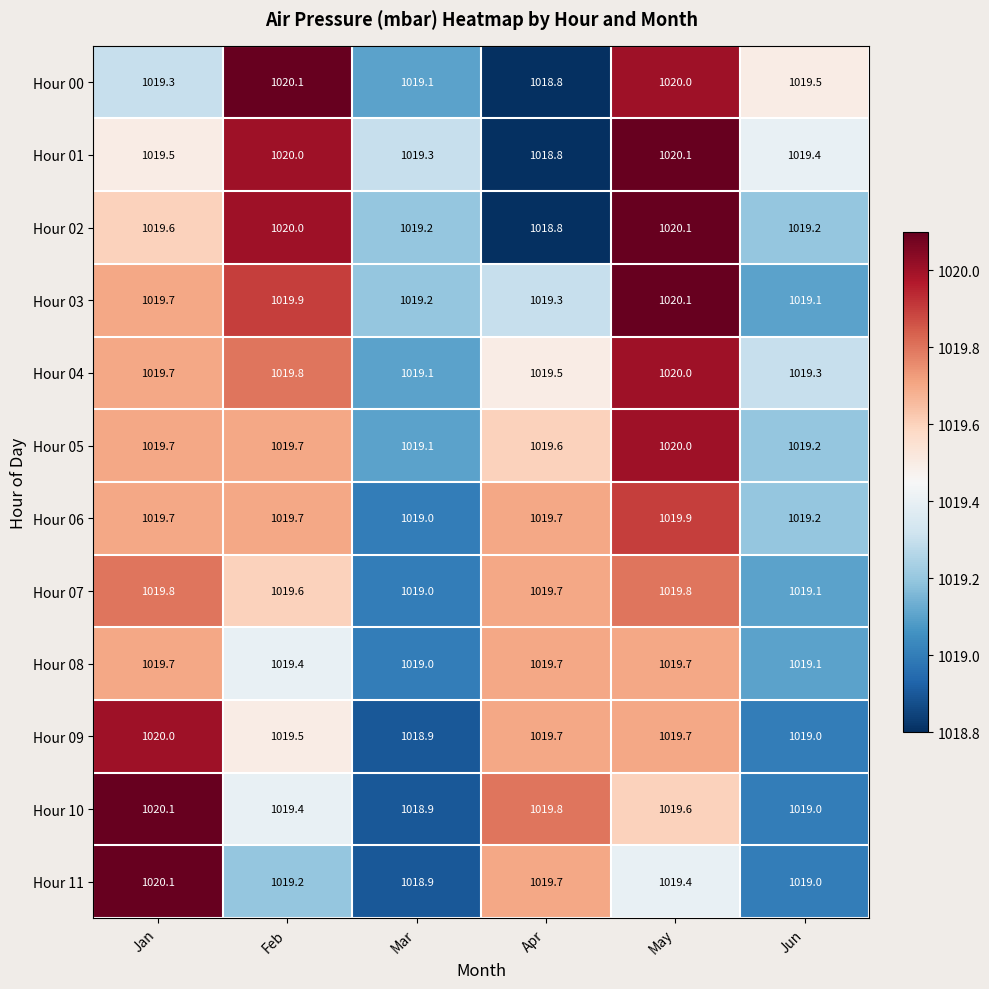

The Hour 01 series shows 1019.5 at Jan. True or false?

True